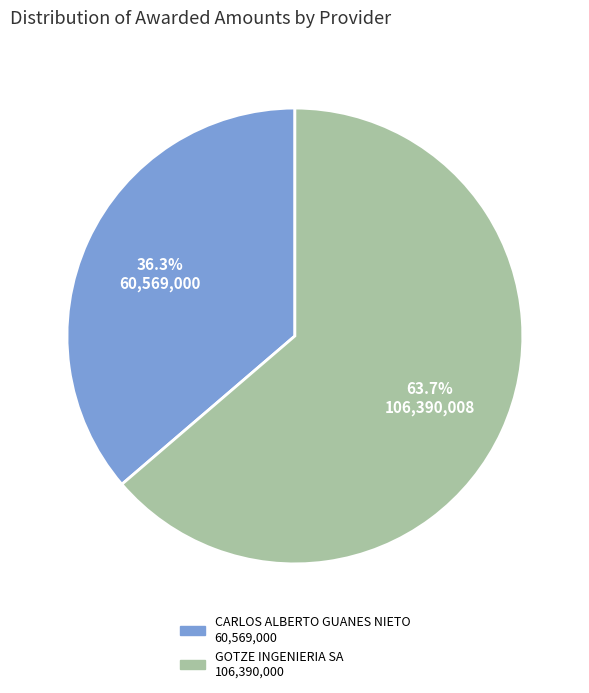

Combined, what portion of the pie is GOTZE INGENIERIA SA and CARLOS ALBERTO GUANES NIETO?

100.0%